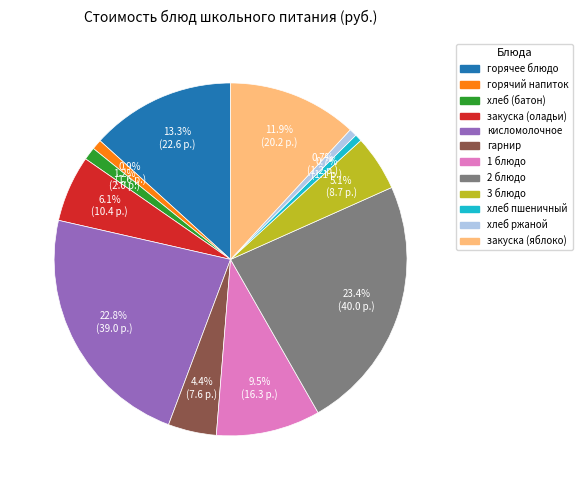

How many slices are in this pie chart?

12